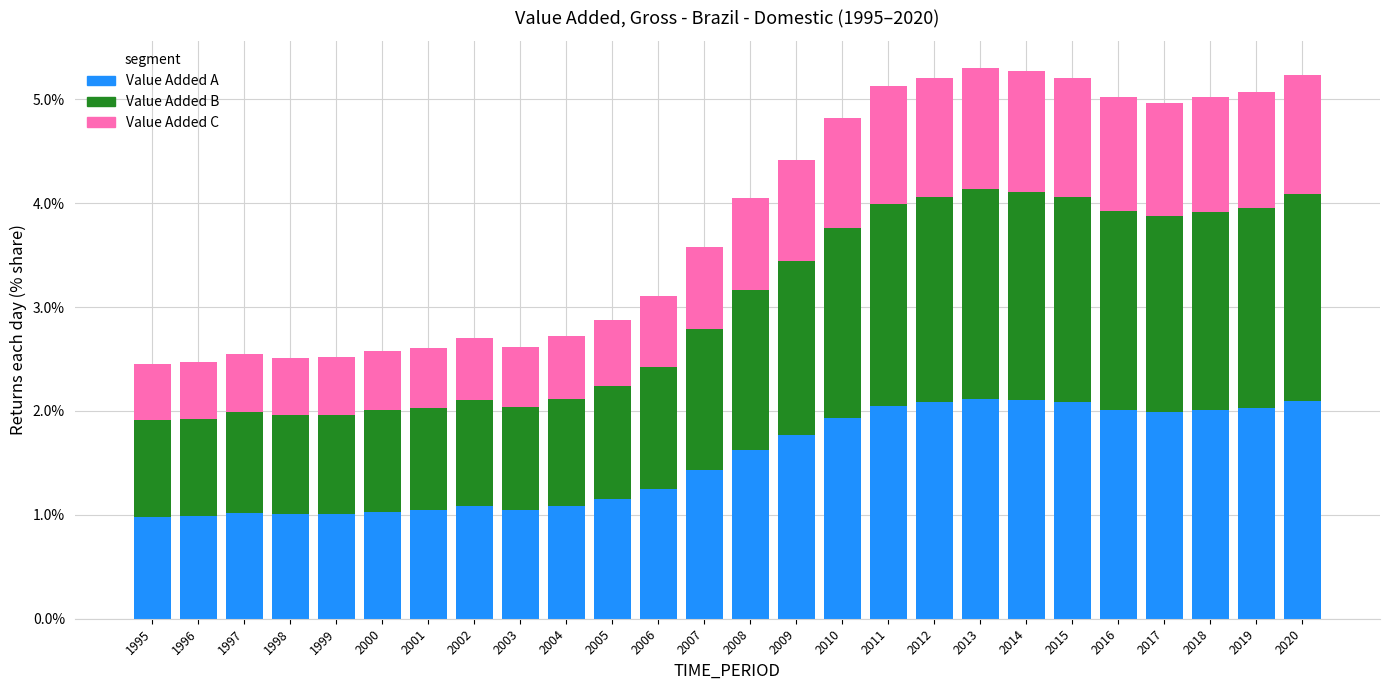

The Value Added A series shows 0.3 at 1997. True or false?

False